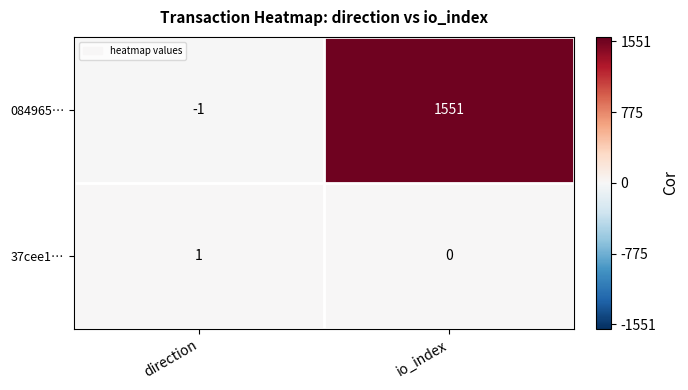

The value of 37cee1… at io_index is -1. True or false?

False